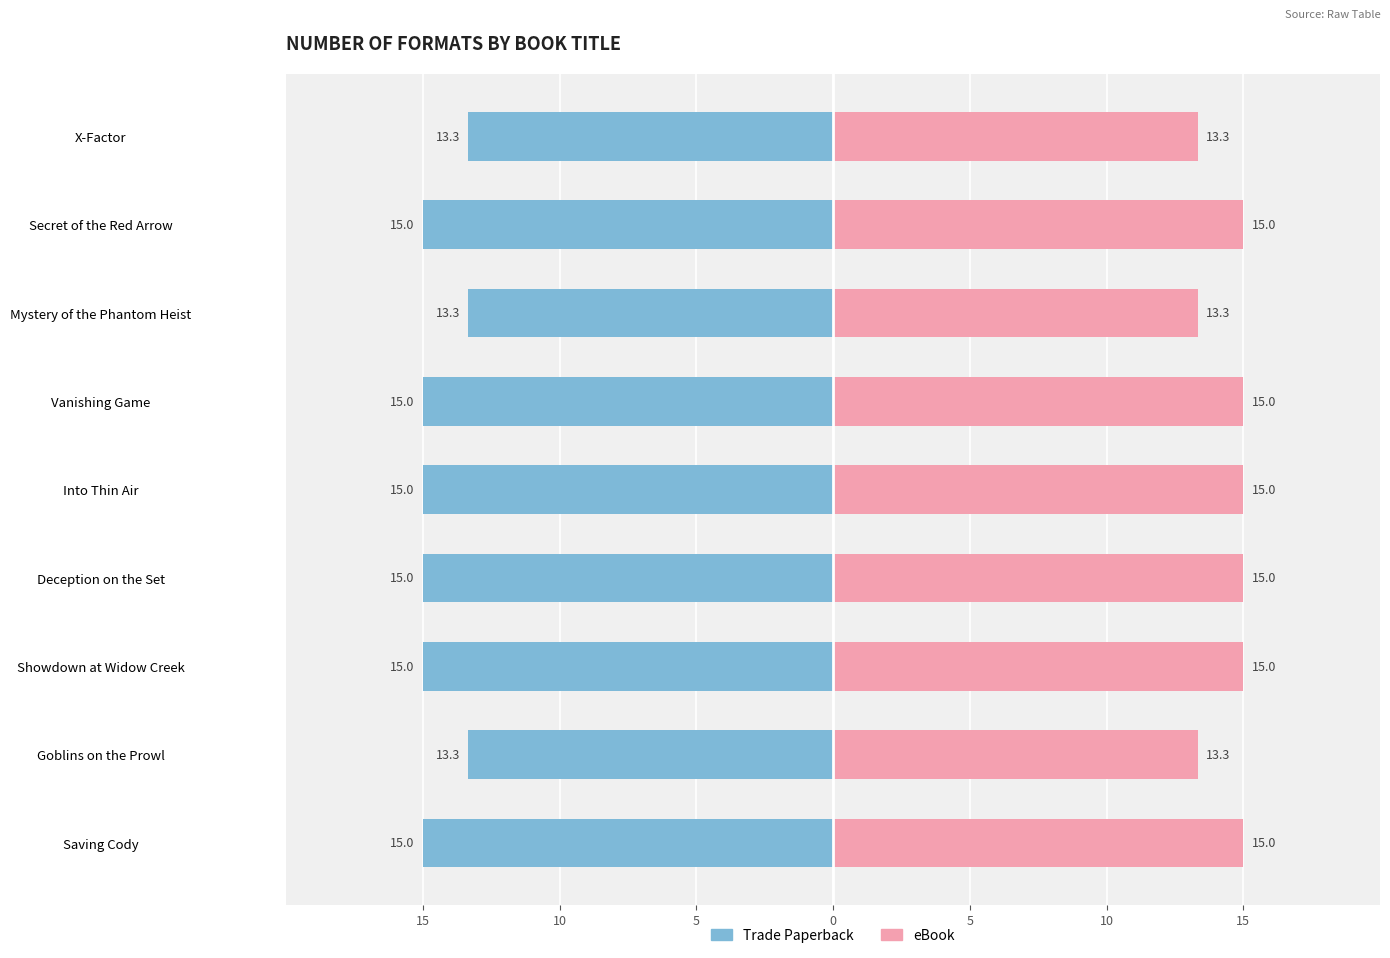

What is the lowest value of the Trade Paperback series?

-15.0